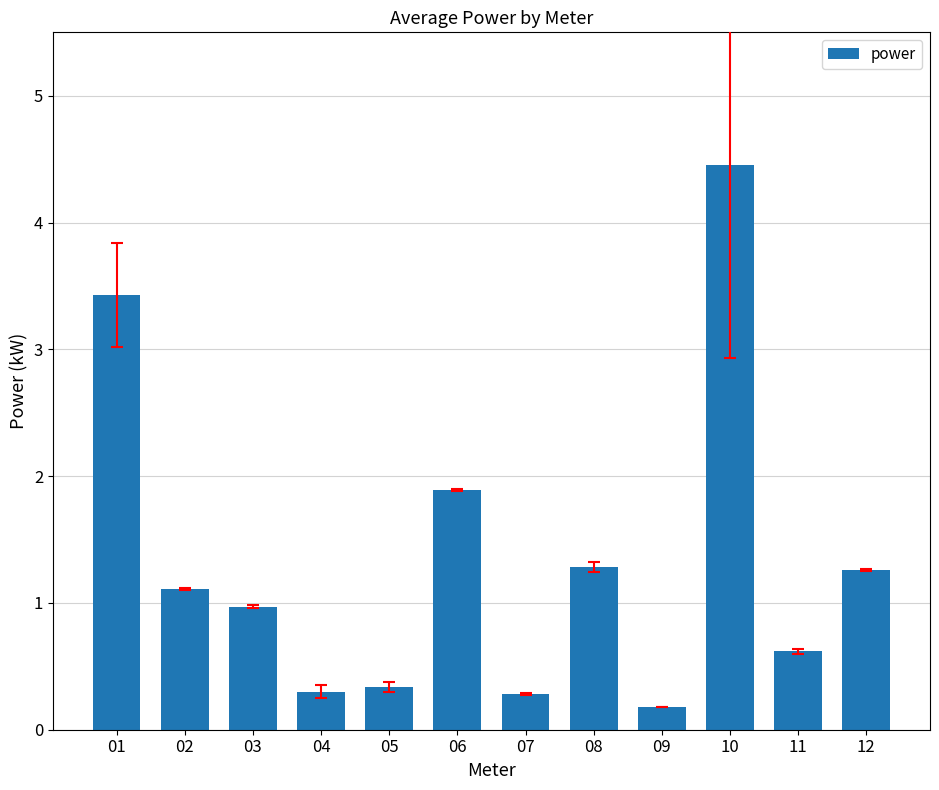

What is the approximate value at 03?

1.0